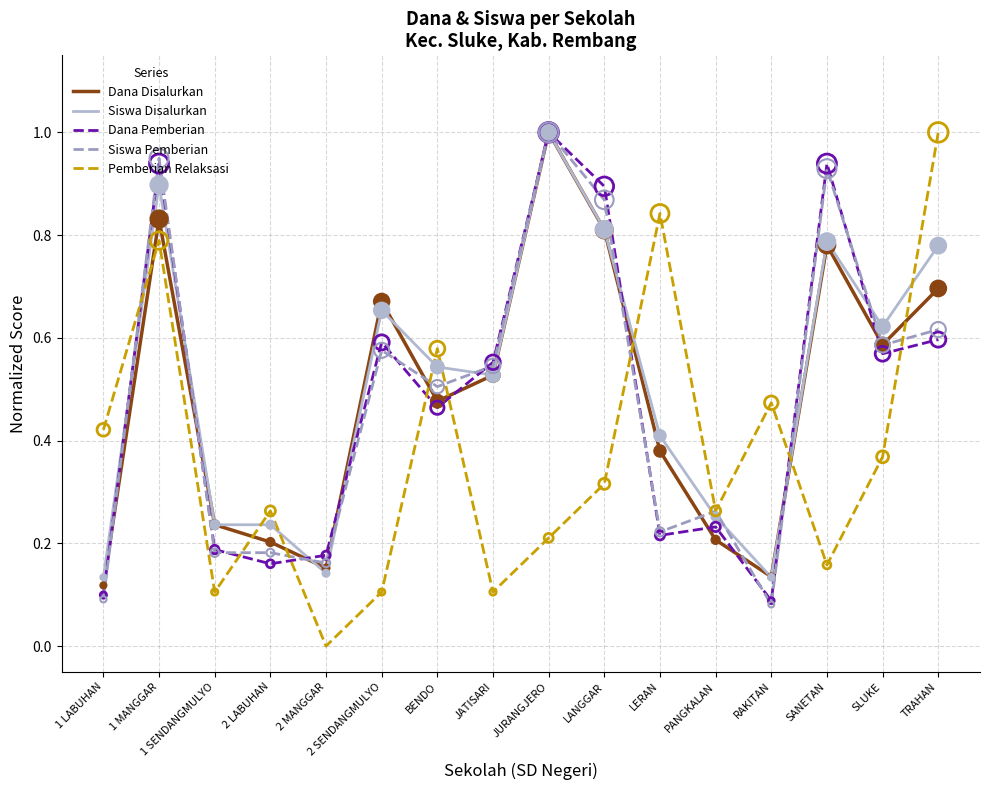

At which category is the sum across all series the highest?

1 MANGGAR